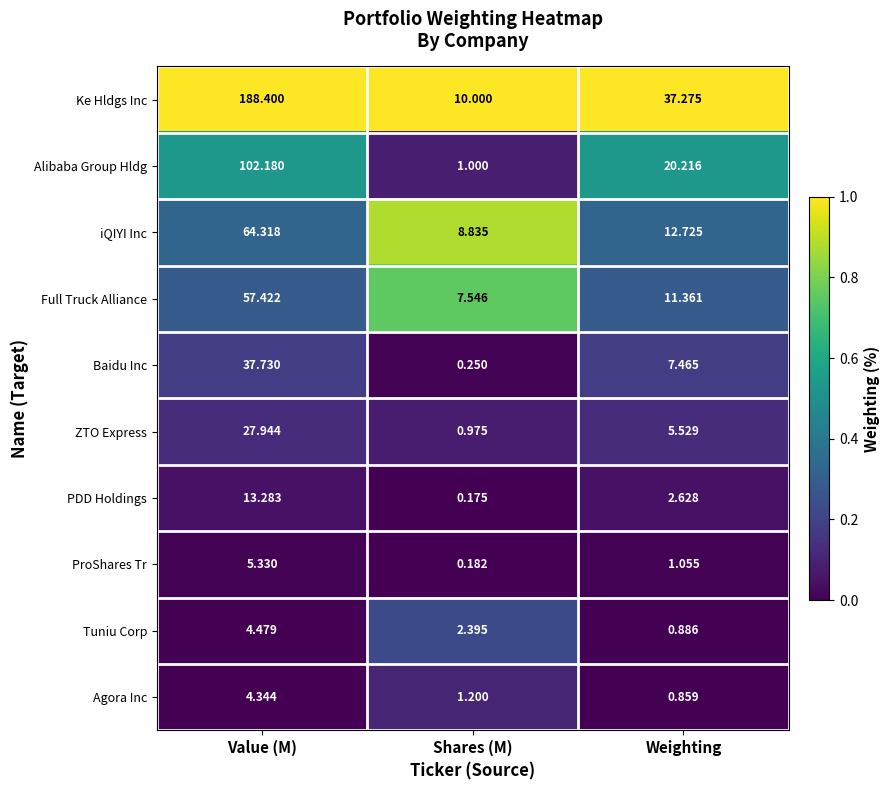

Is the value of PDD Holdings at Value (M) greater than the value of Baidu Inc at Weighting?

Yes